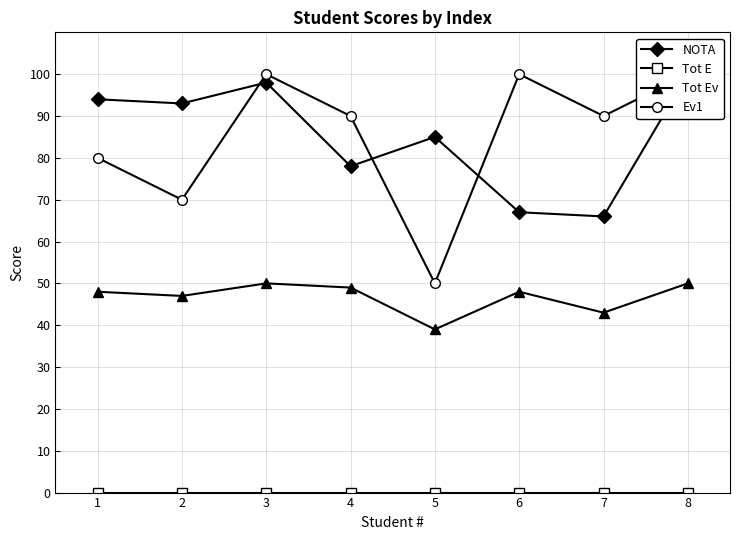

The NOTA series shows 100 at 8. True or false?

True